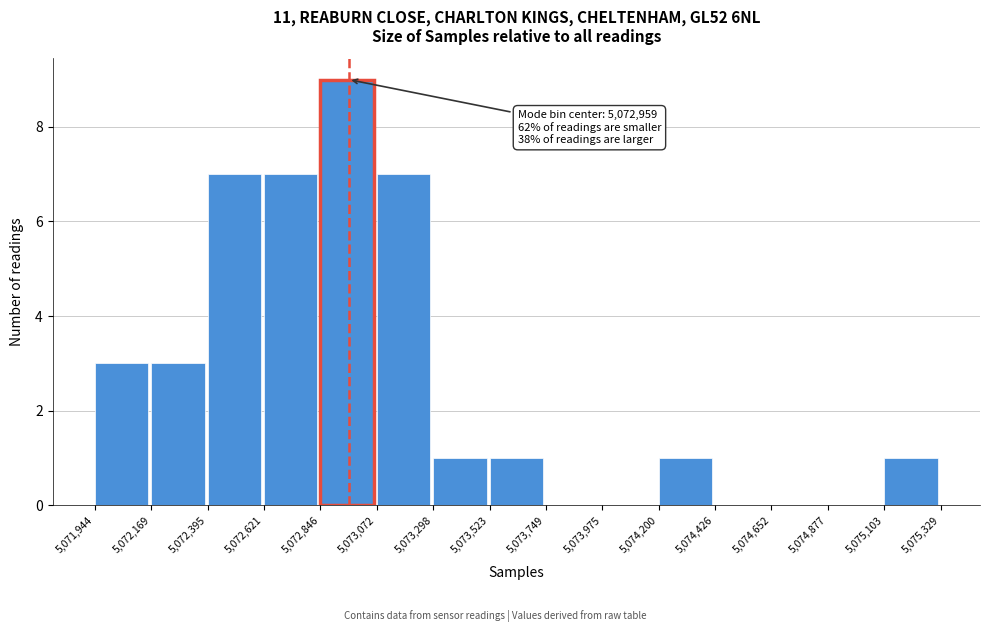

Which range on the x-axis has the tallest bar?

5,072,846 to 5,073,072